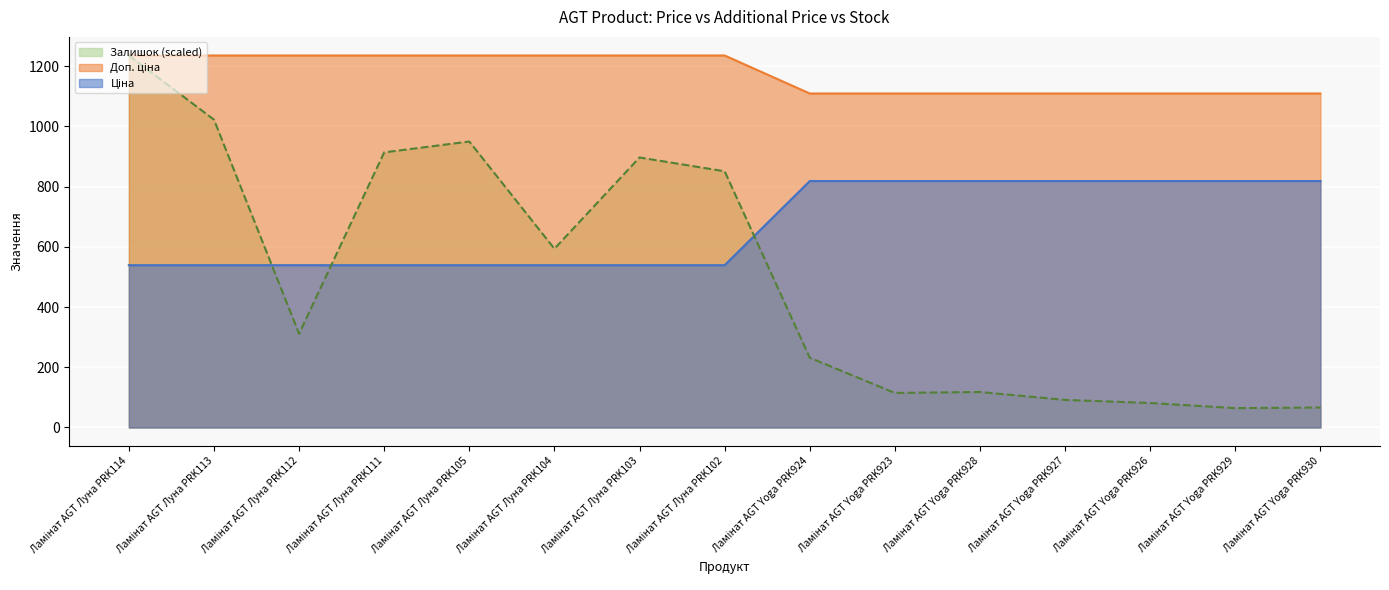

What is the difference between the Залишок values at Ламінат AGT Yoga PRK923 and Ламінат AGT Луна PRK114?

1120.6